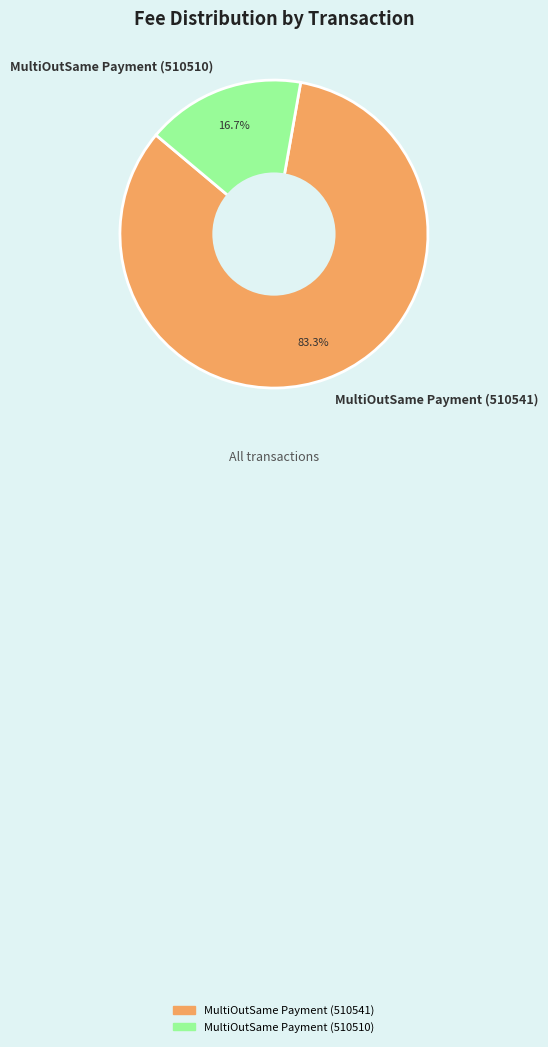

What is the largest slice in the pie chart?

MultiOutSame Payment (510541)